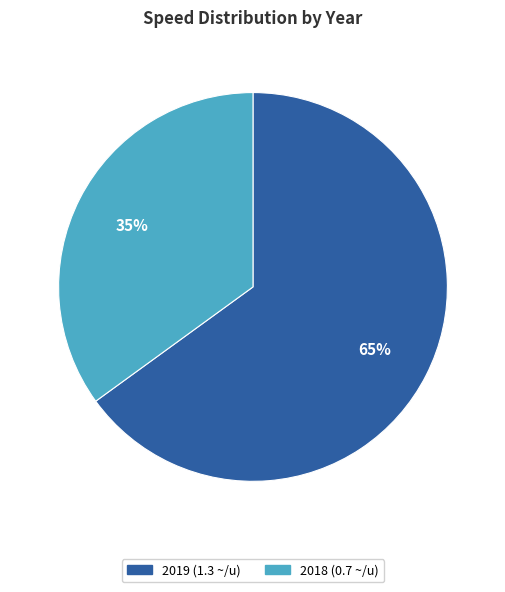

What is the smallest slice in the pie chart?

2018